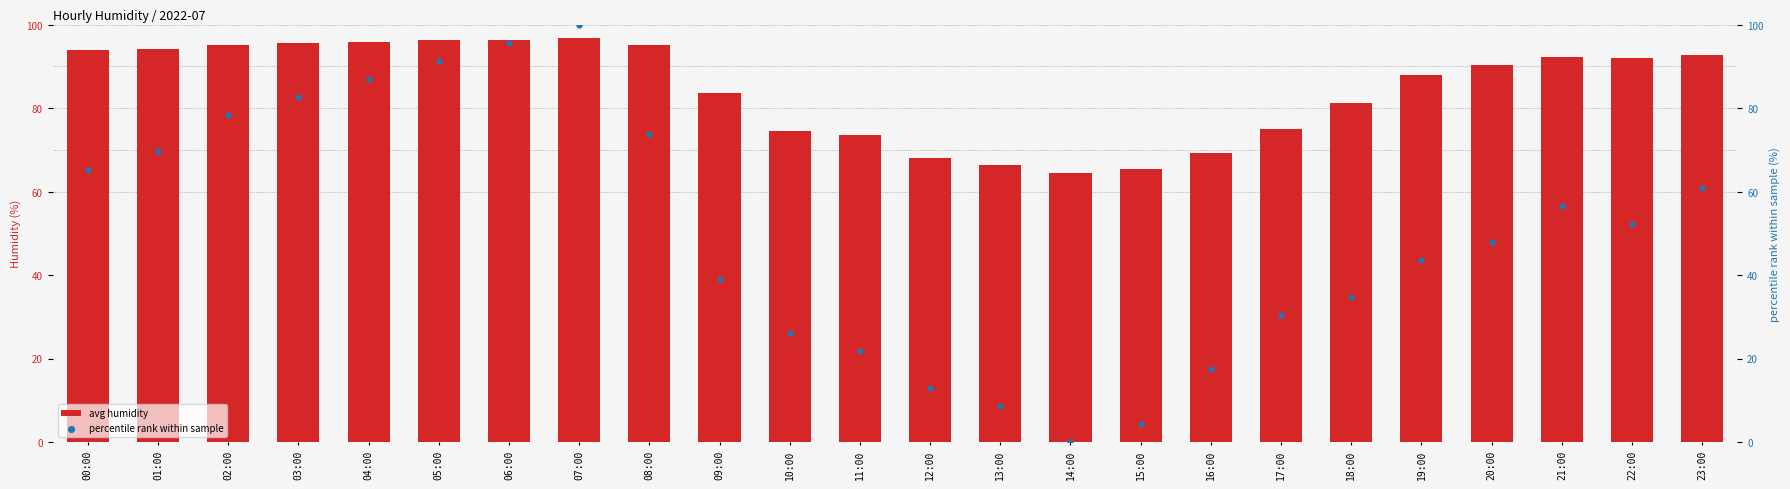

What are all the series names shown in the legend?

avg humidity, percentile rank within sample